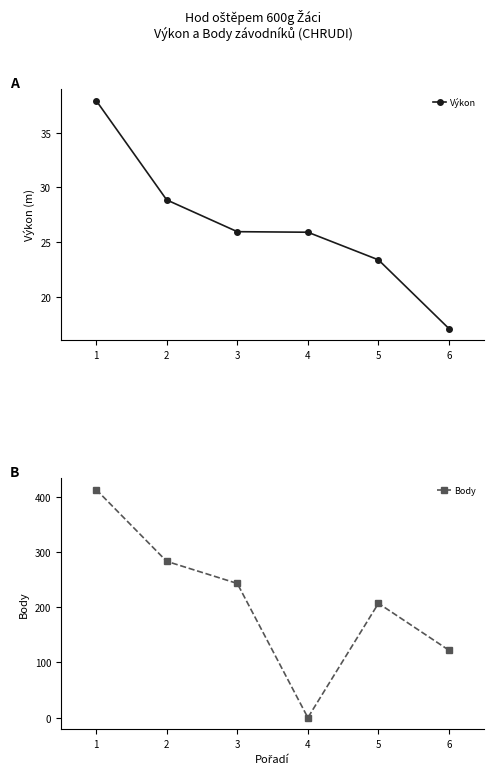

Count the number of data series in this chart.

2